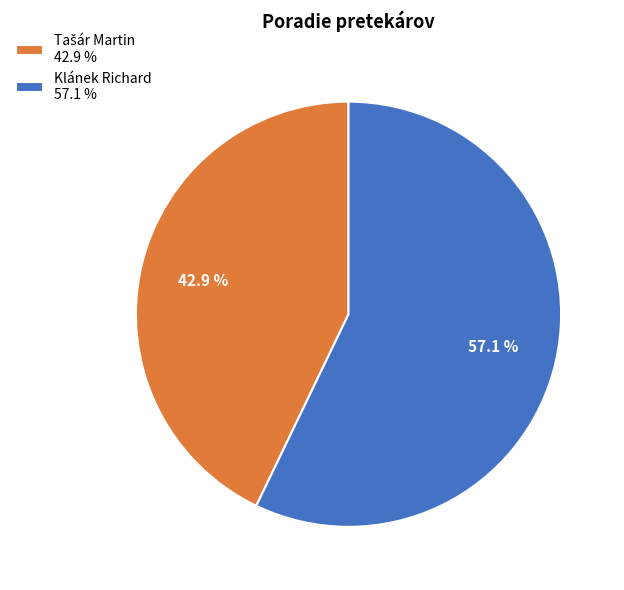

To the nearest percent, what is the difference between the largest and smallest slice percentages?

14%